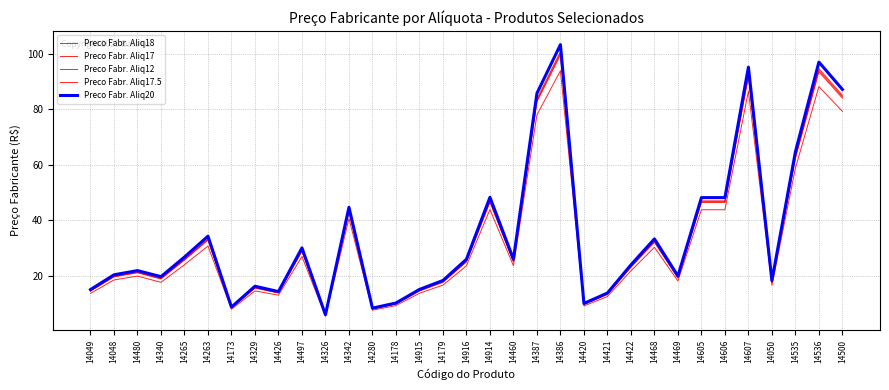

Is it true that Preco Fabr. Aliq18 equals 100.7 at 14386?

True